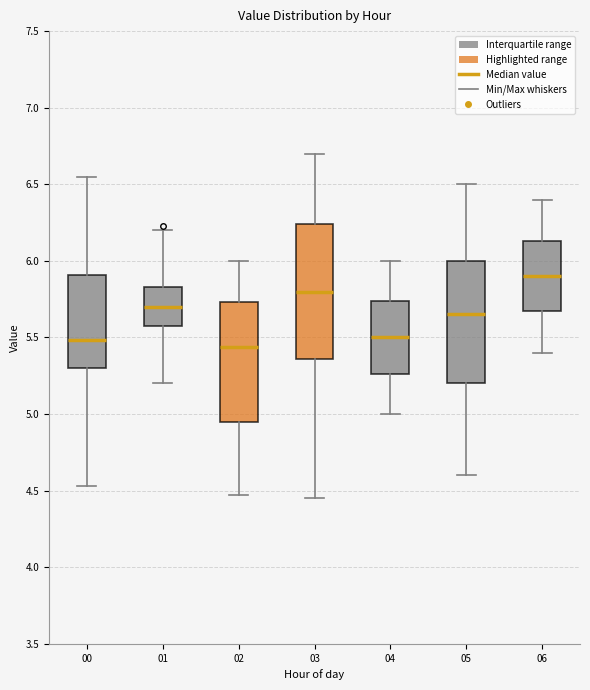

Which box is the tallest, from its lower edge to its upper edge?

03